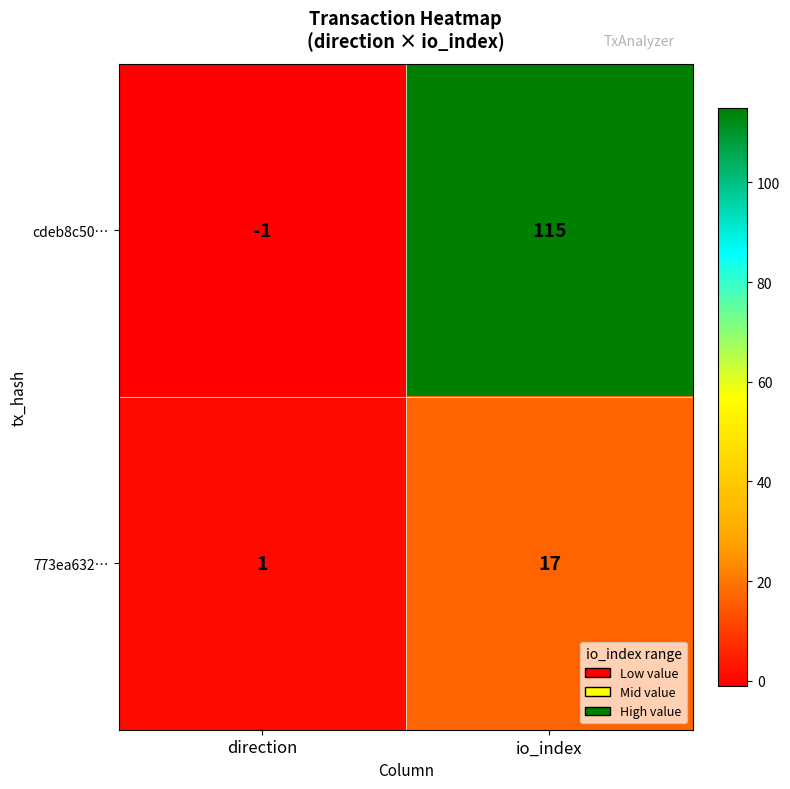

Reading left to right, what are all the values shown in this chart?

cdeb8c50…: -1	115
773ea632…: 1	17